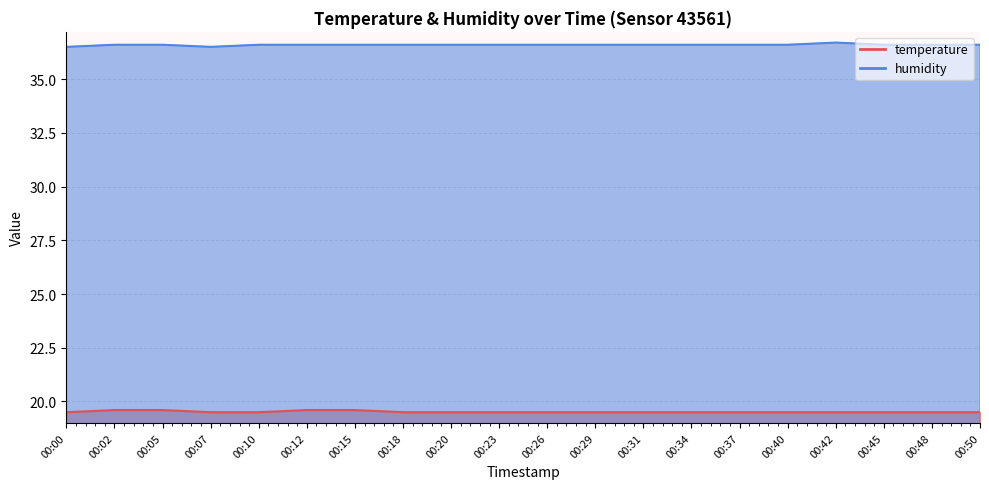

List the series in order of their overall mean, lowest first.

temperature, humidity